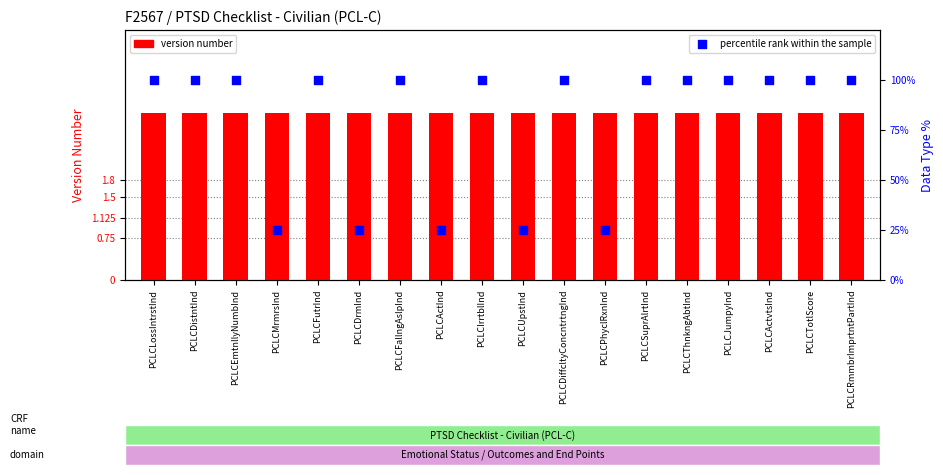

Is the value of percentile rank within the sample at PCLCUpstInd greater than the value of version number at PCLCIrrtblInd?

Yes